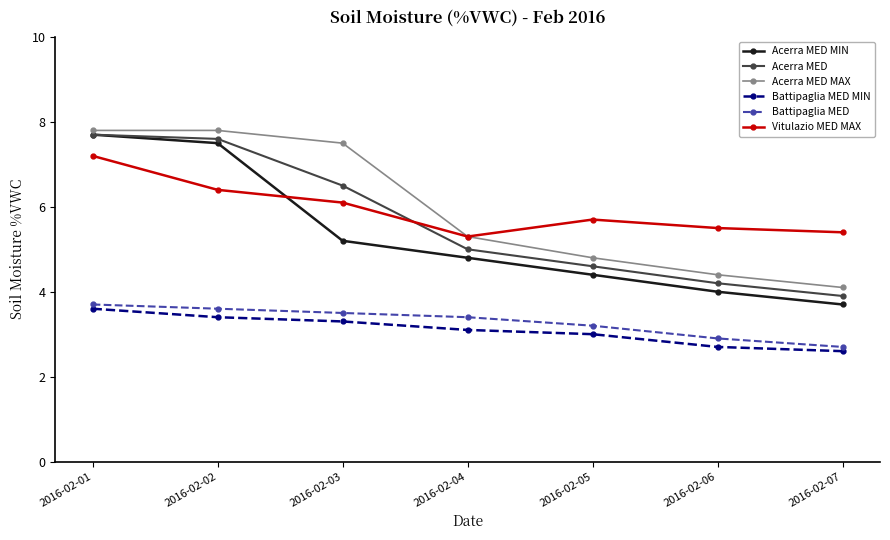

What is the maximum value shown in the chart?

7.8